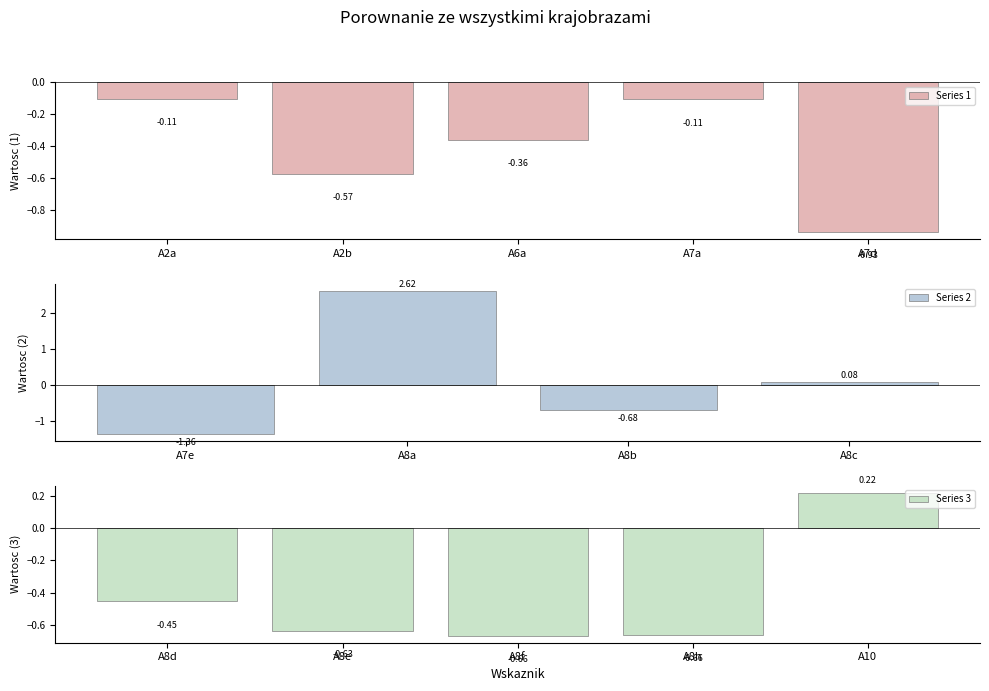

The chart shows a value of -0.2 at A7a. True or false?

False